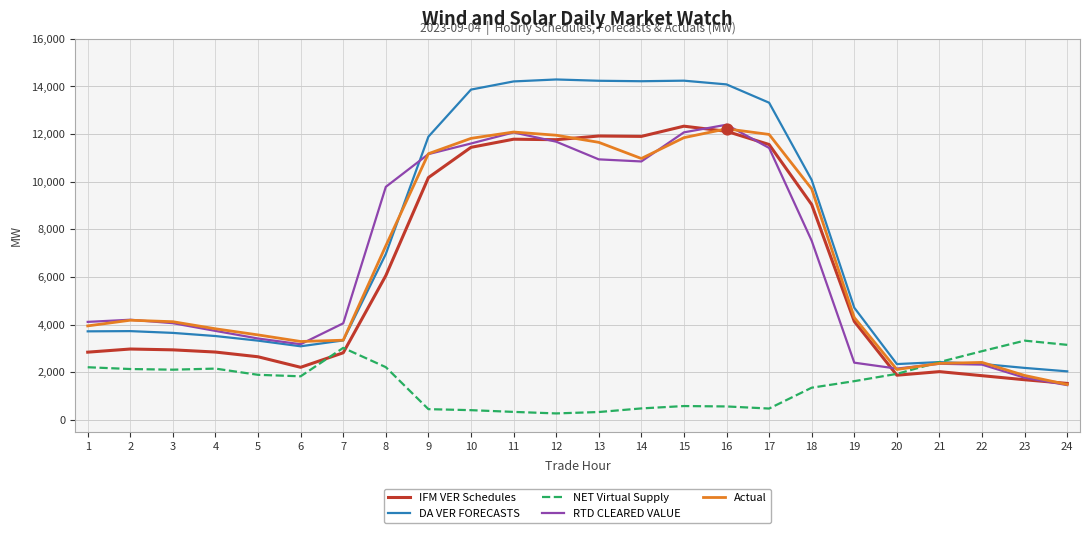

Between 4 and 12, which series saw the biggest shift?

DA VER FORECASTS